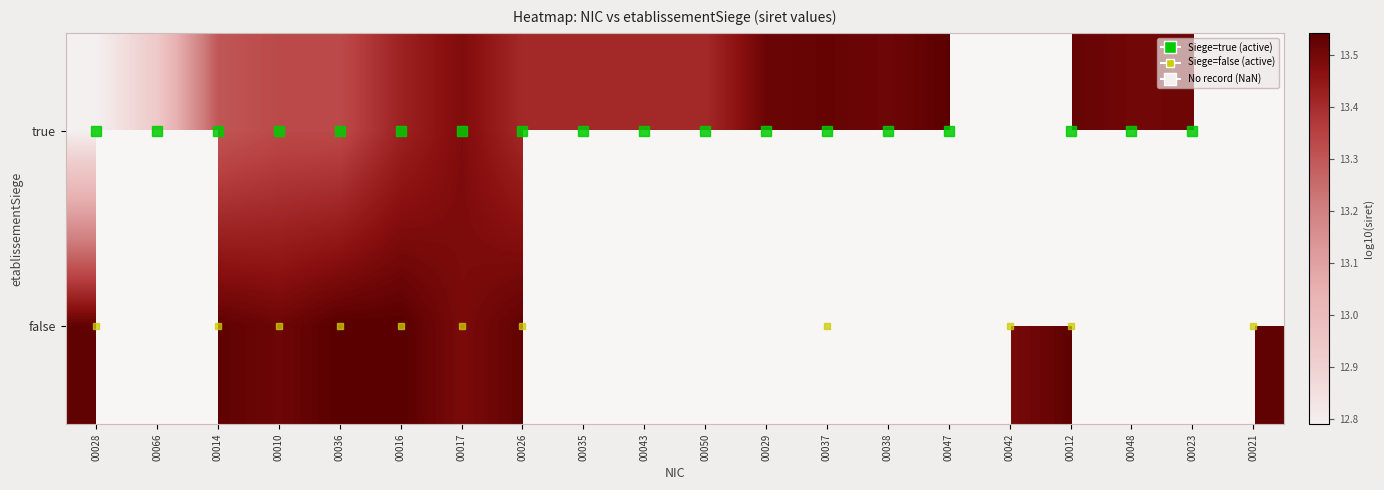

Count the number of categories in the chart.

20